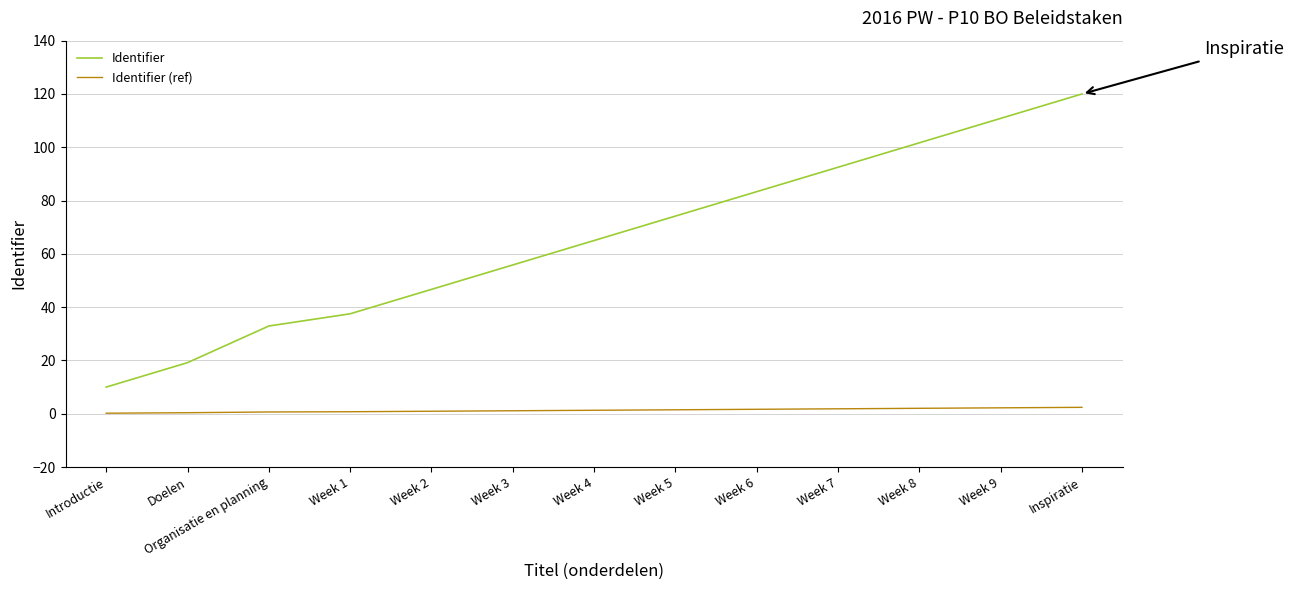

What is the greatest value displayed?

120.0